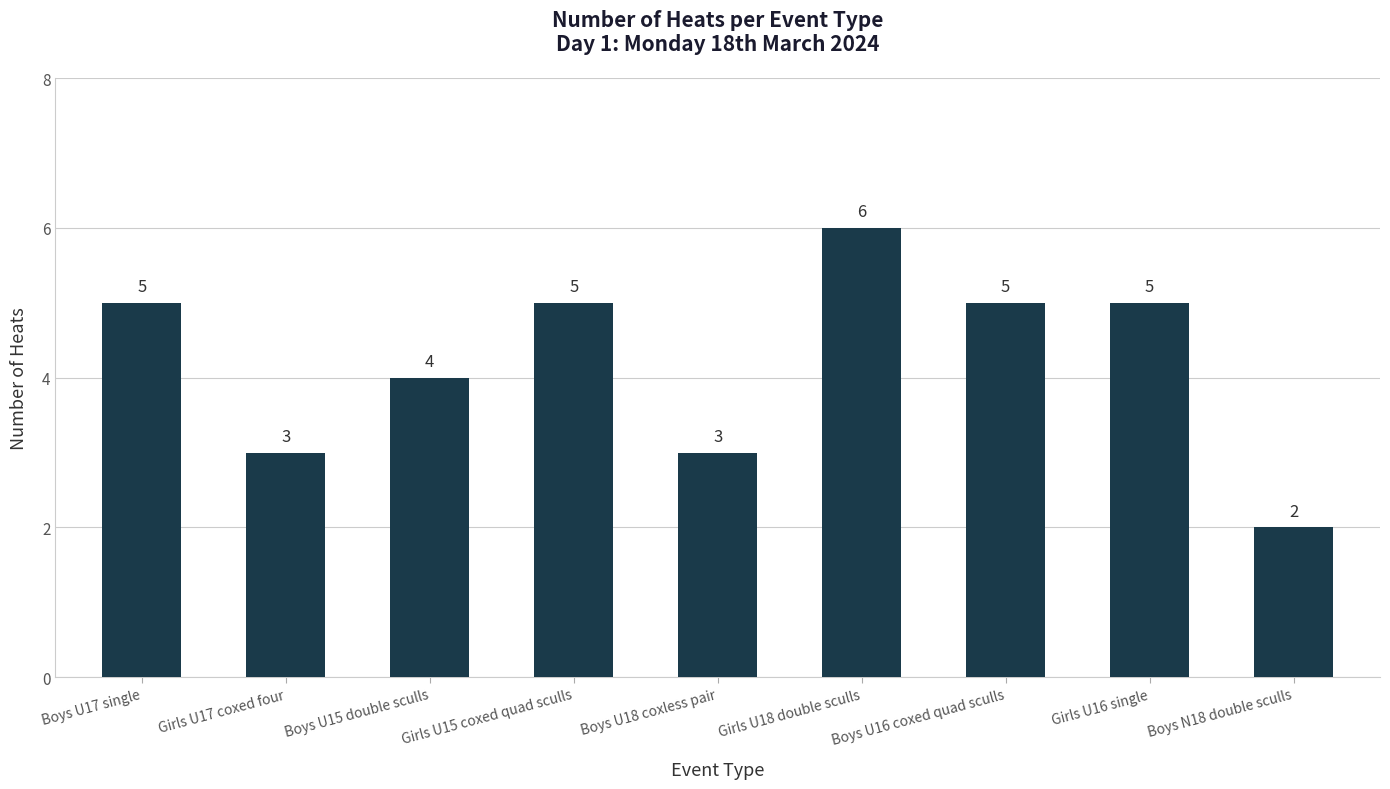

Does the chart contain any negative values?

No